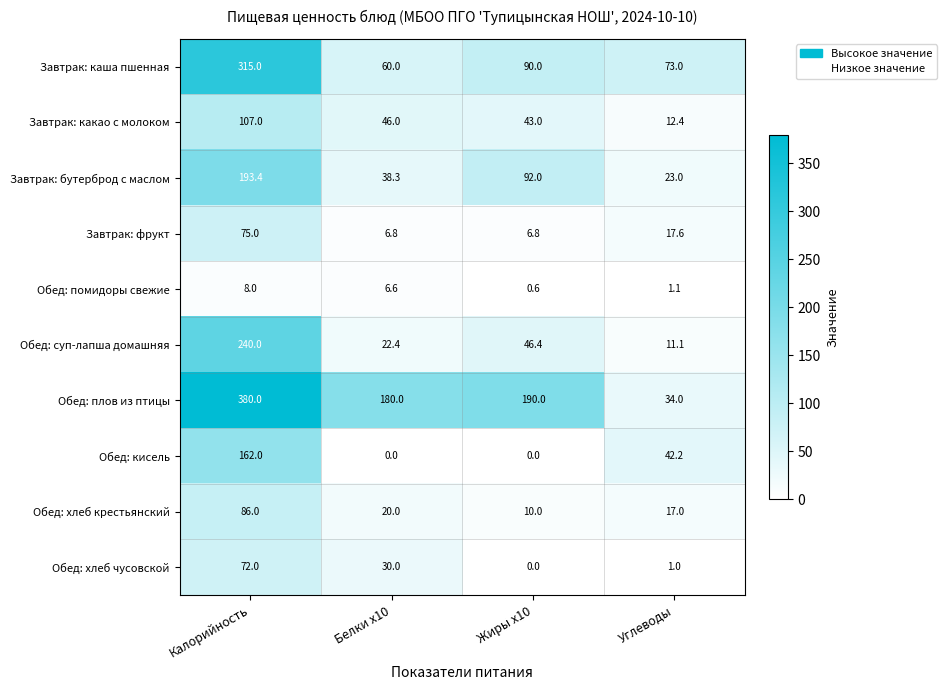

What is the sum of all Обед: кисель values?

204.2